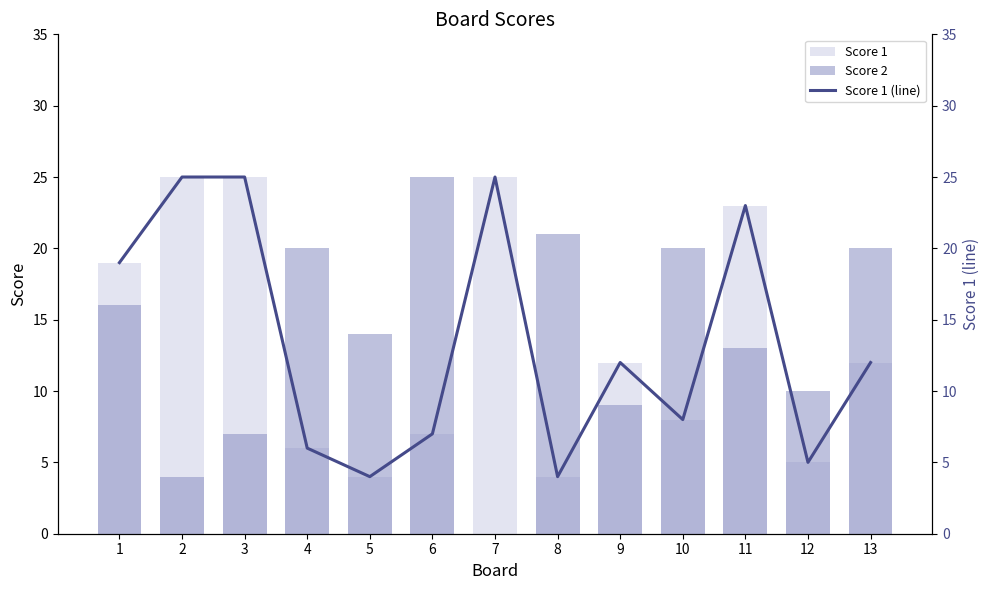

Does the chart contain stacked bars?

No